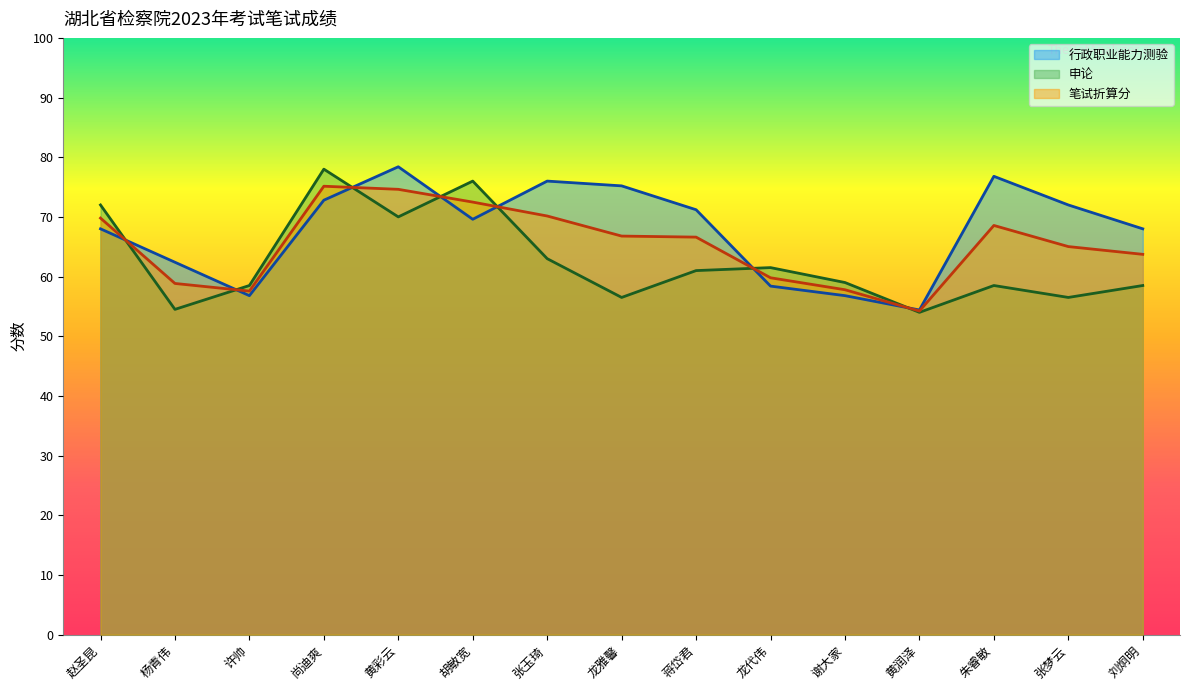

In 申论, how many points are lower than both neighbors (excluding endpoints)?

5